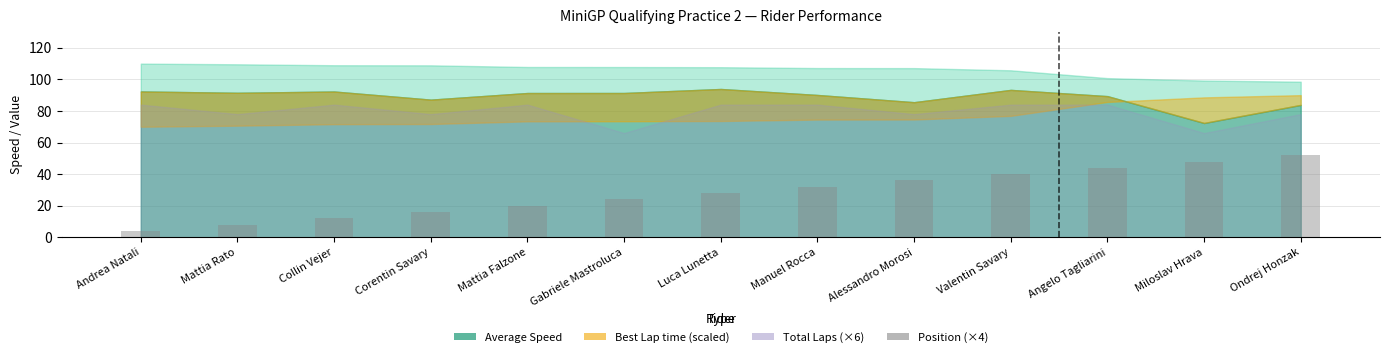

Reading left to right, list all the values displayed in this chart.

4	8	12	16	20	24	28	32	36	40	44	48	52